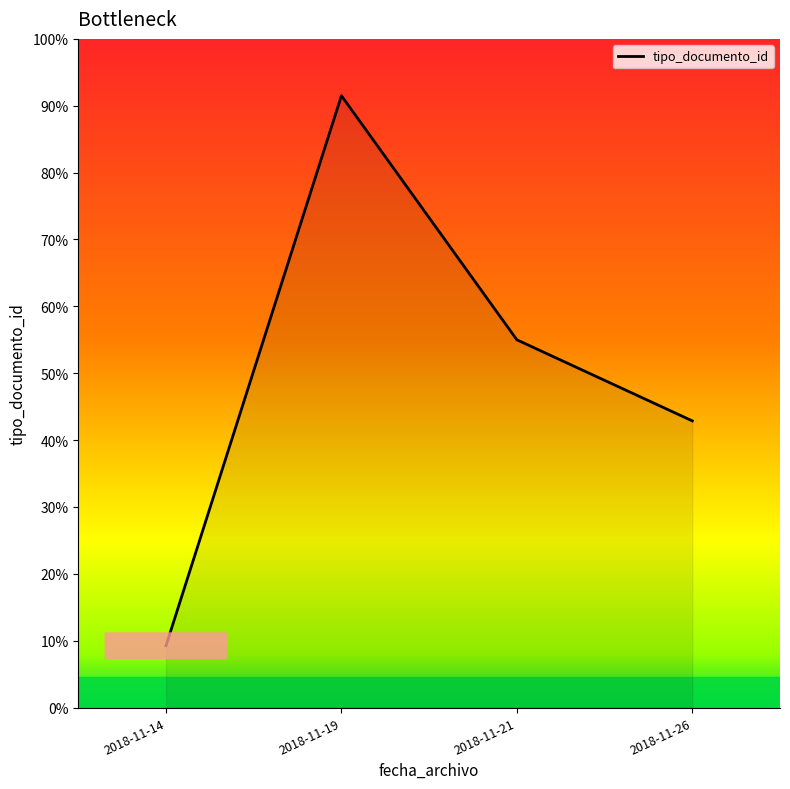

Does the chart display data point markers on the line(s)?

No